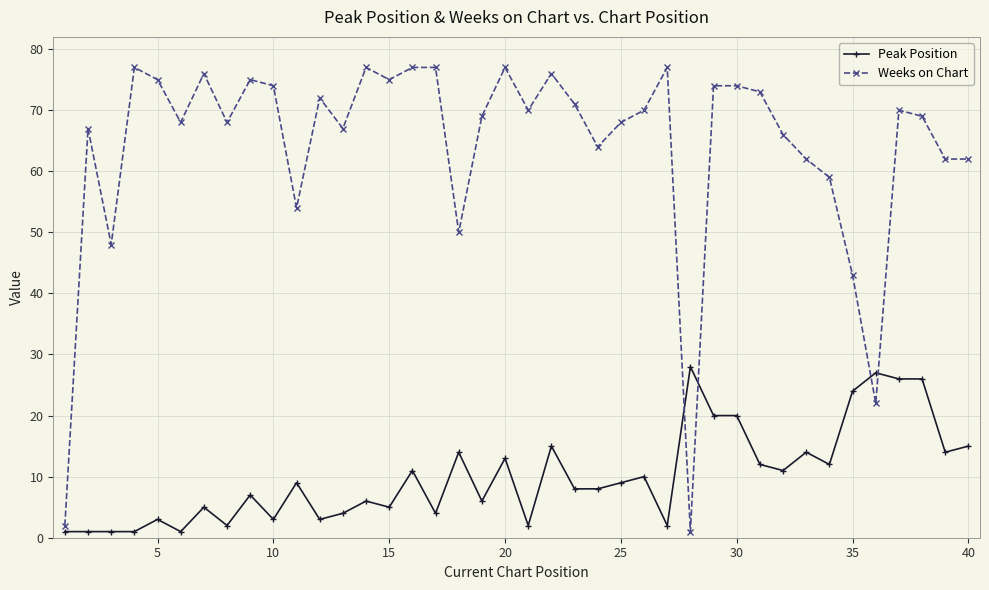

What is the maximum value shown in the chart?

77